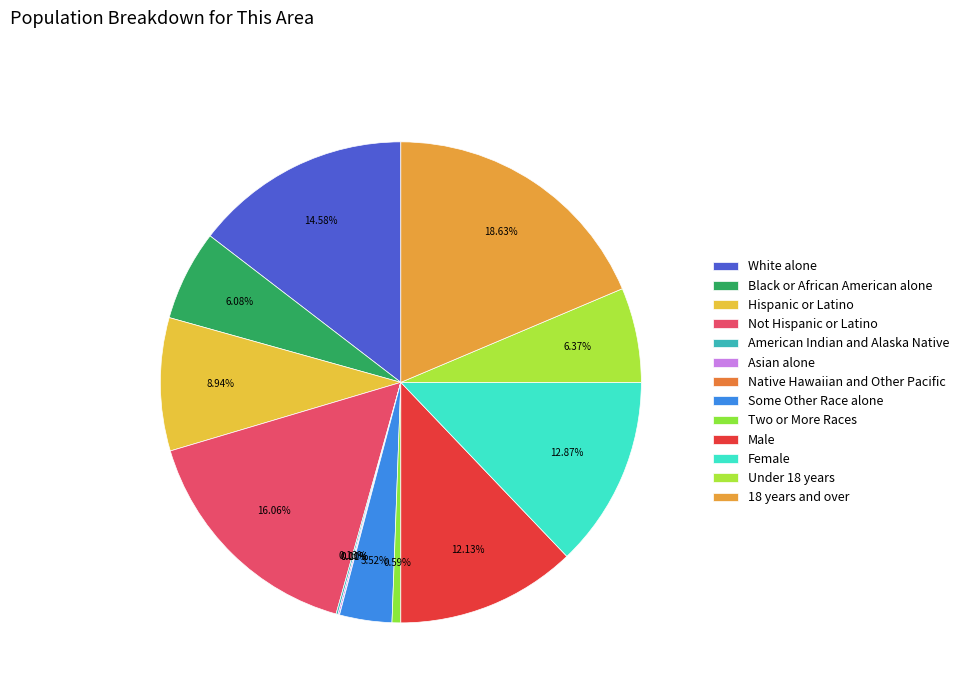

How much of the chart is everything except 18 years and over?

81.4%